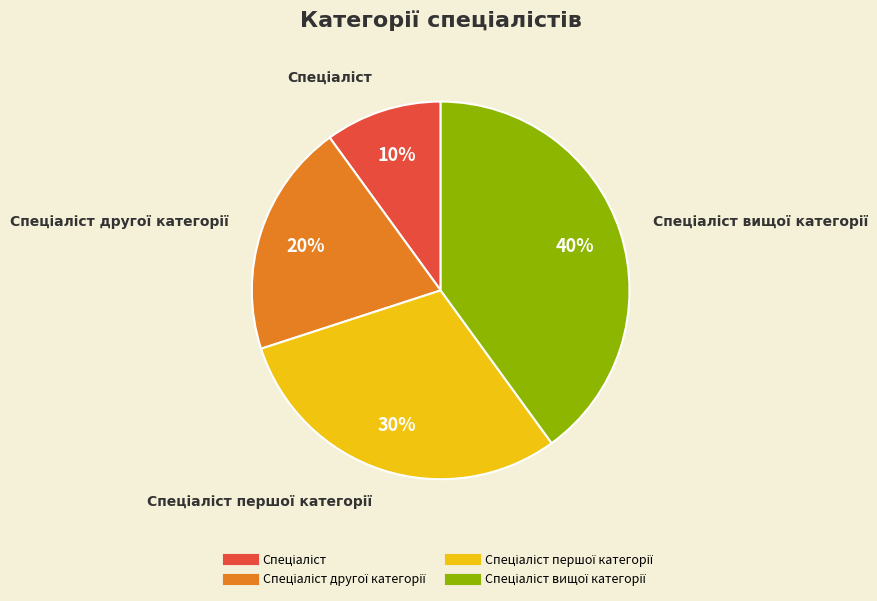

Is there any slice that represents more than half of the pie?

No